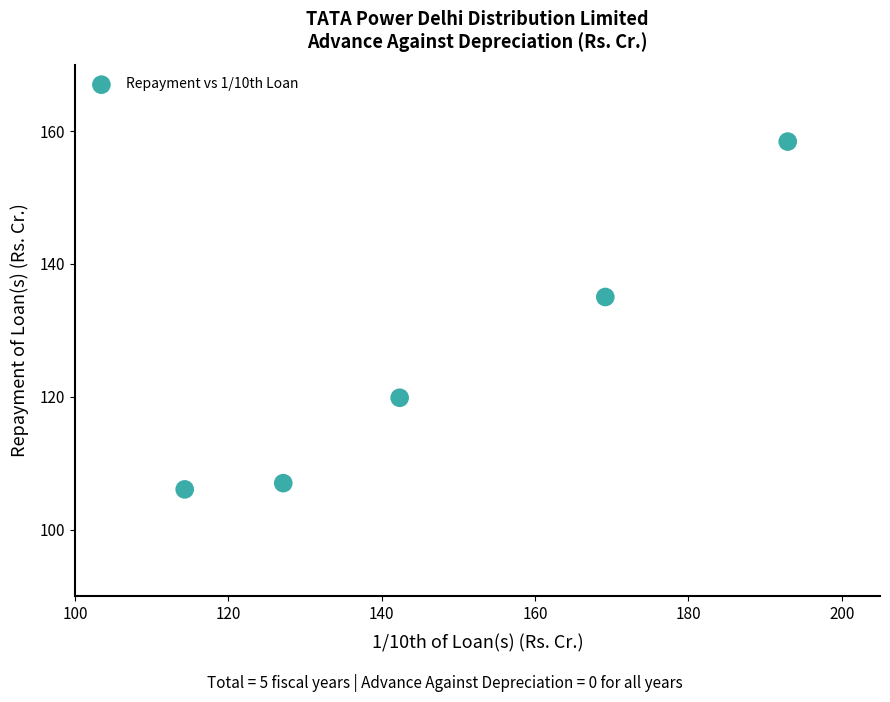

What is the range of Y values (max minus min)?

52.4